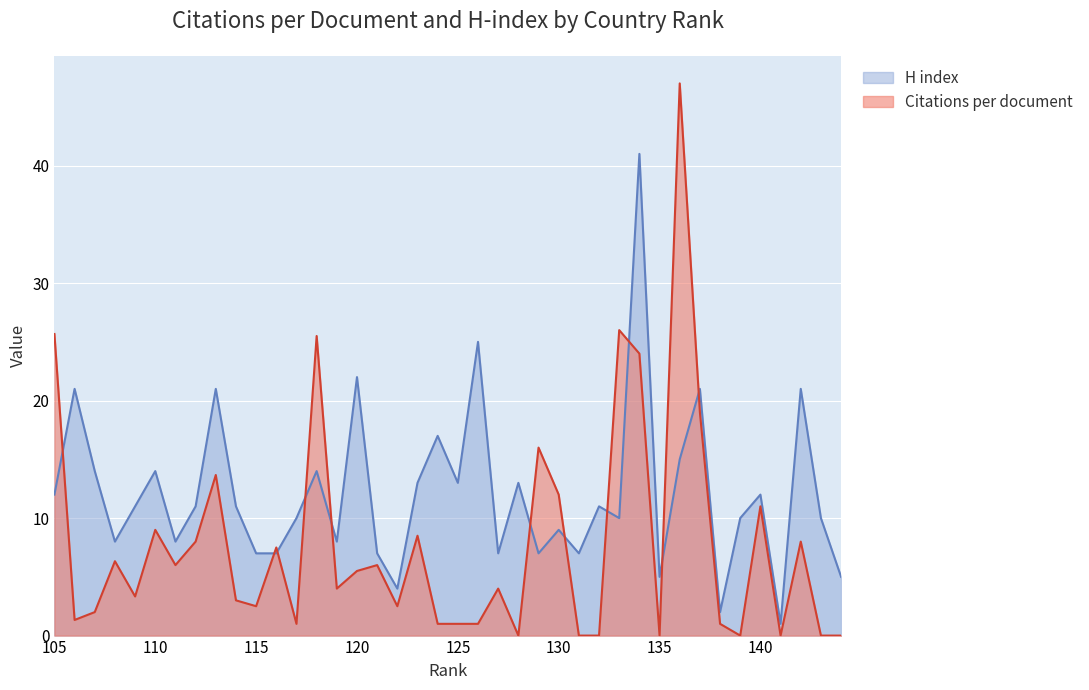

Which series has the largest total across all categories?

H index